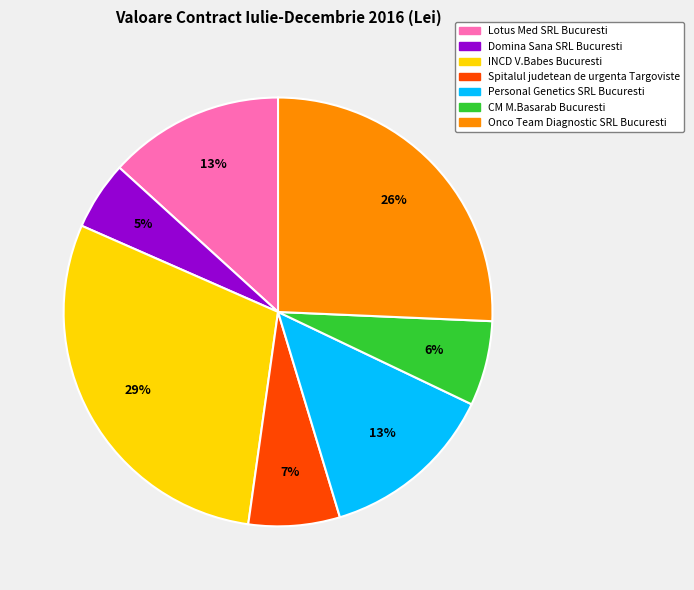

Which slice is the smallest?

Domina Sana SRL Bucuresti